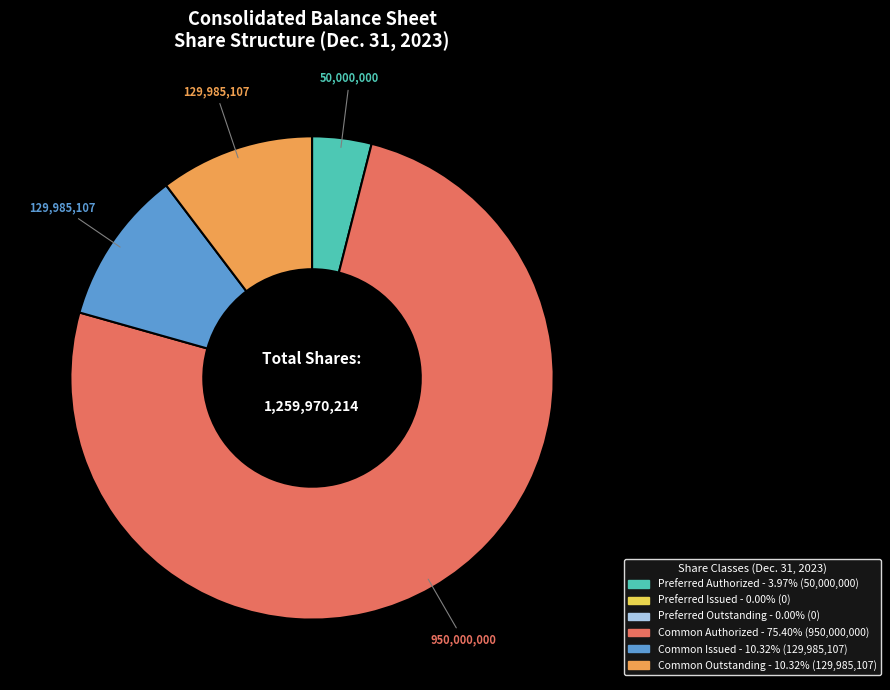

Is there a majority slice in this chart?

Yes